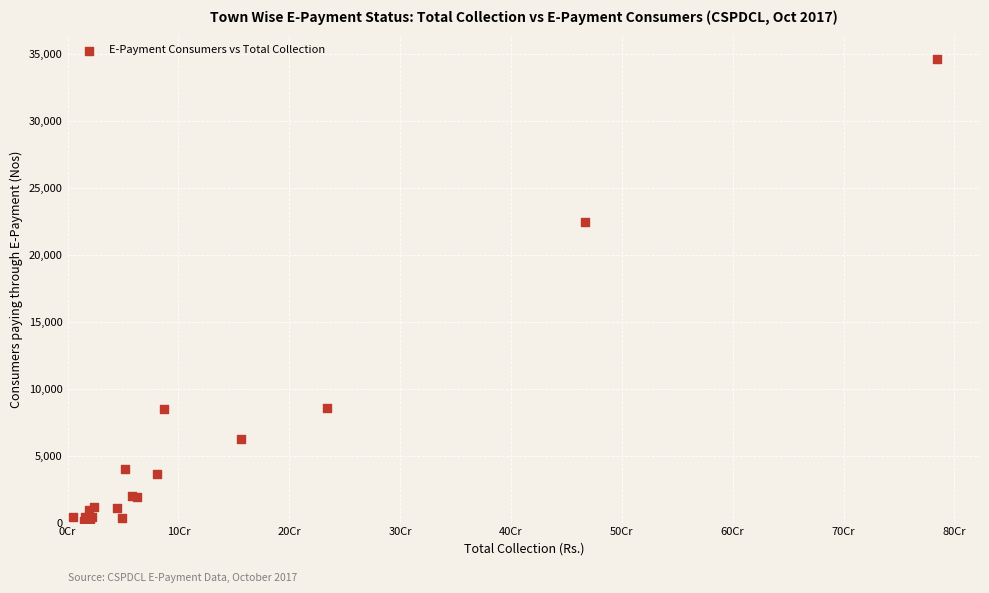

What Y value in the scatter plot is closest to 17368?

22407